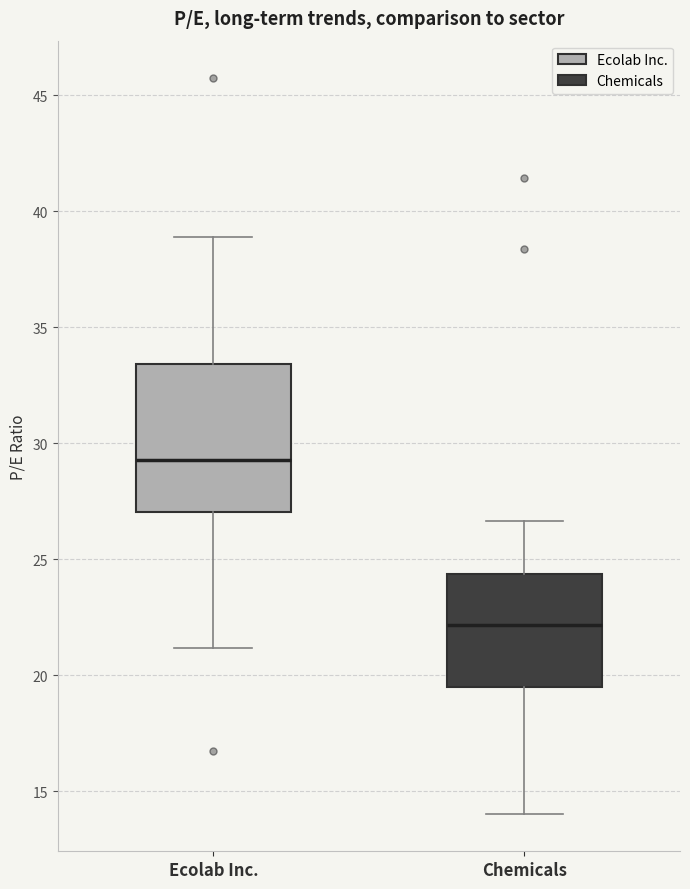

Which box's median line is the highest?

Ecolab Inc.